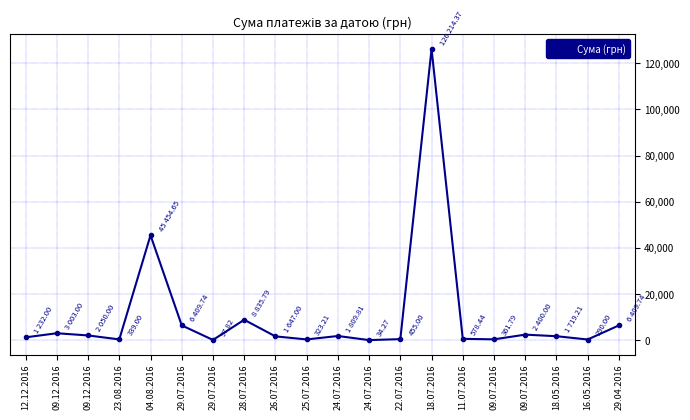

At which label is the value closest to 63124?

04.08.2016